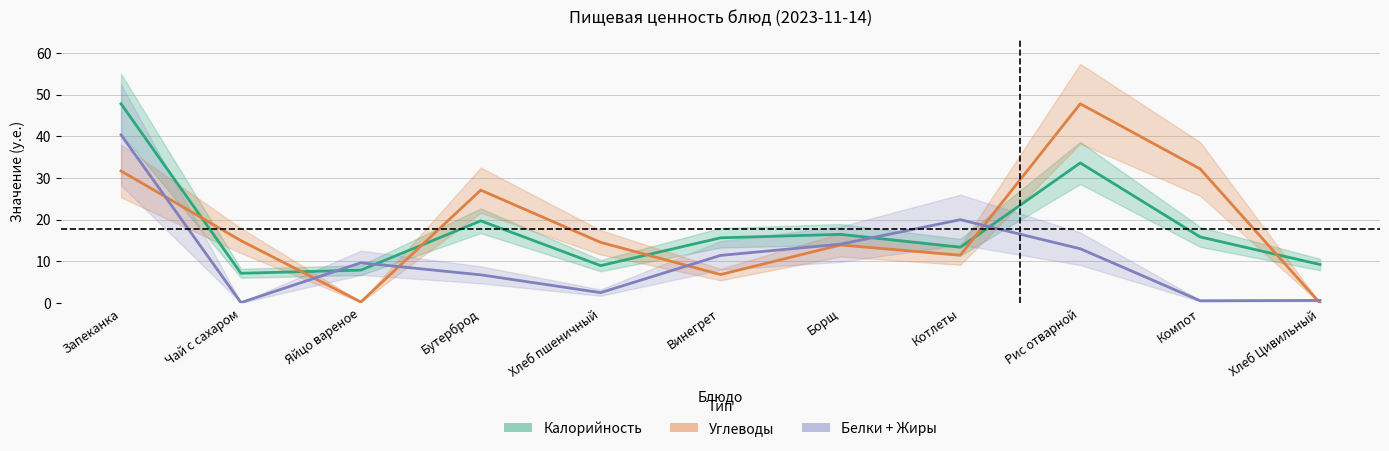

Reading left to right, transcribe all the data shown in this chart.

Калорийность: Запеканка=47.8	Чай с сахаром=7.2	Яйцо вареное=7.9	Бутерброд=19.8	Хлеб пшеничный=9.0	Винегрет=15.7	Борщ=16.5	Котлеты=13.4	Рис отварной=33.6	Компот=15.9	Хлеб Цивильный=9.3
Углеводы: Запеканка=31.7	Чай с сахаром=15.0	Яйцо вареное=0.3	Бутерброд=27.1	Хлеб пшеничный=14.6	Винегрет=6.9	Борщ=14.0	Котлеты=11.5	Рис отварной=47.8	Компот=32.2	Хлеб Цивильный=0.0
Белки + Жиры: Запеканка=40.4	Чай с сахаром=0.1	Яйцо вареное=9.7	Бутерброд=6.8	Хлеб пшеничный=2.5	Винегрет=11.4	Борщ=14.1	Котлеты=20.0	Рис отварной=13.1	Компот=0.6	Хлеб Цивильный=0.7